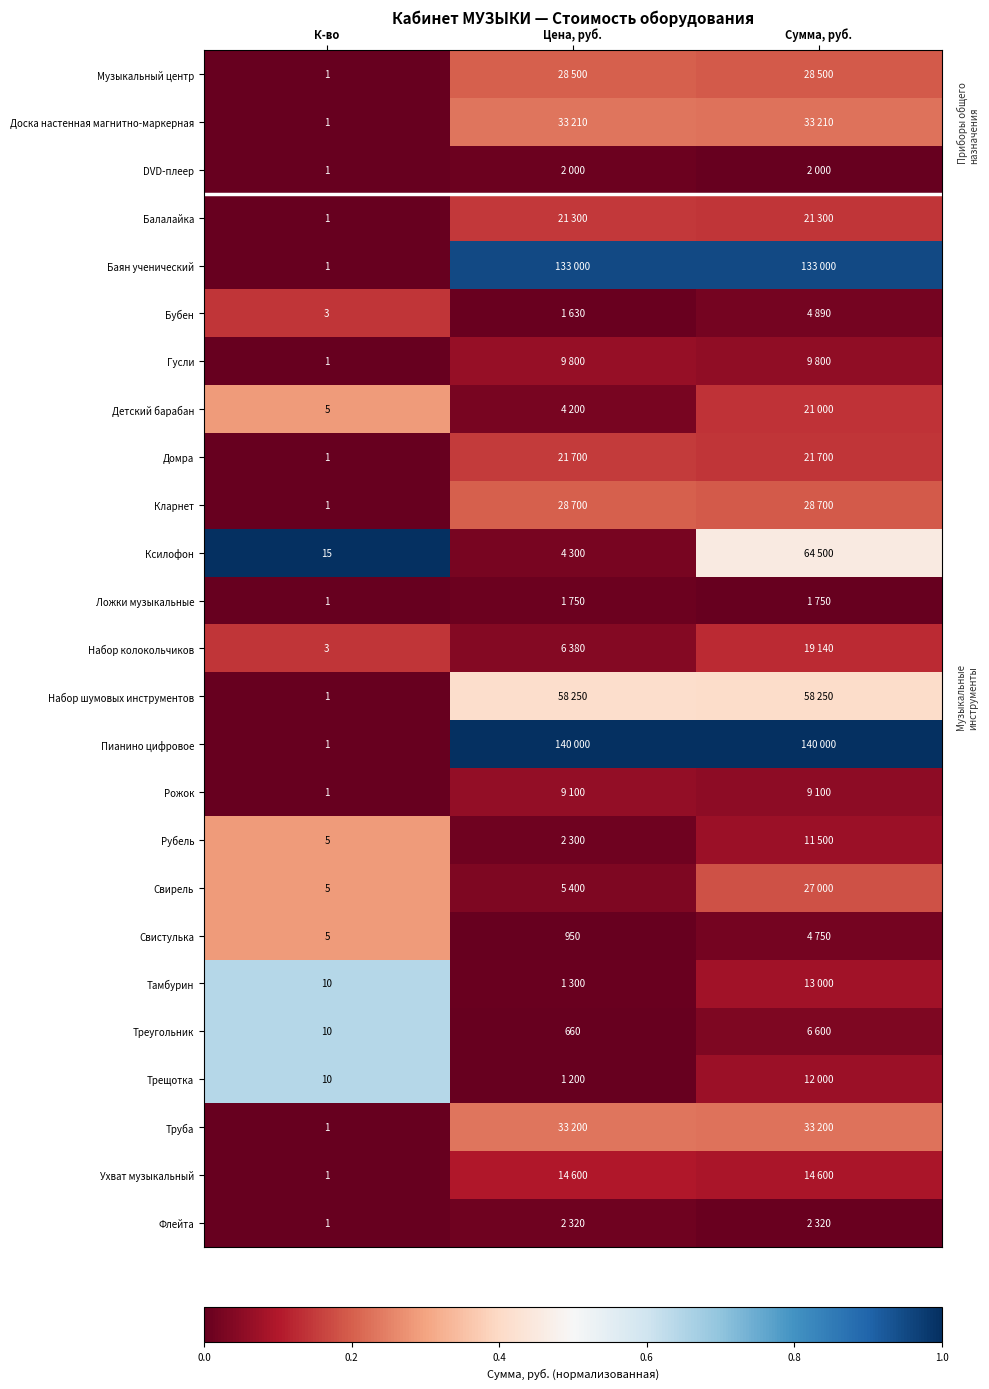

What is the total value across all series at К-во?

86.0